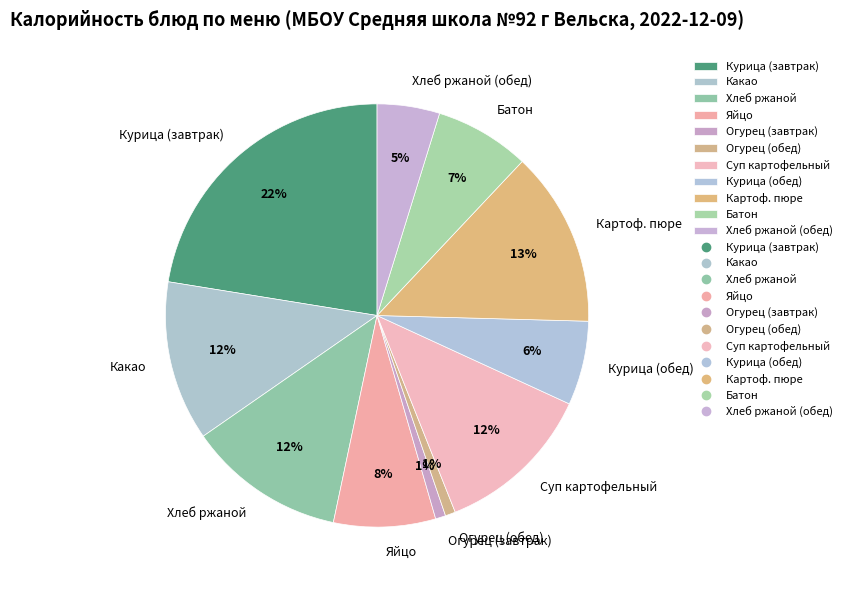

To the nearest percent, what is the combined percentage of Суп картофельный and Огурец (завтрак)?

13%